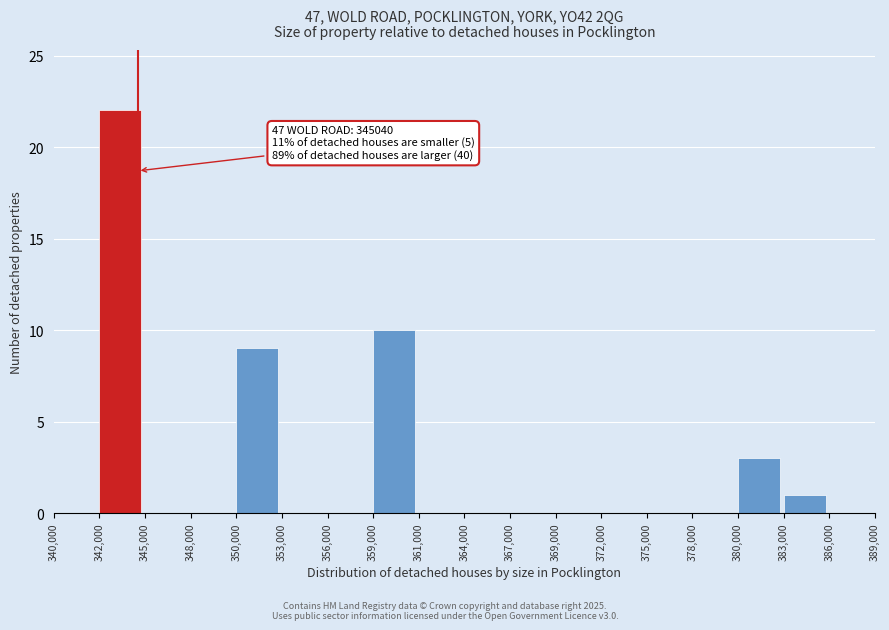

Reading right to left, transcribe all the data shown in this chart.

386,000=0	383,000=1	380,000=3	378,000=0	375,000=0	372,000=0	369,000=0	367,000=0	364,000=0	361,000=0	359,000=10	356,000=0	353,000=0	350,000=9	348,000=0	345,000=0	342,000=22	340,000=0